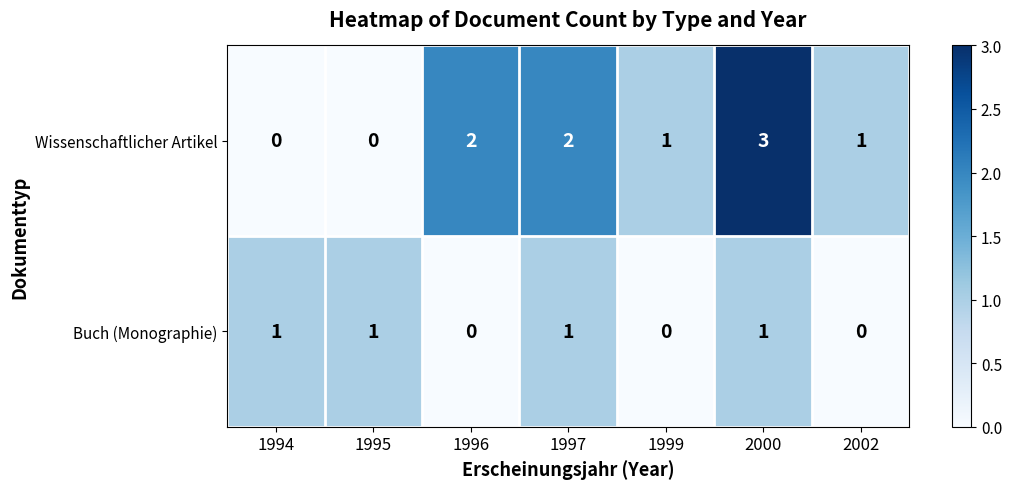

What is the difference between the highest and lowest values at 1996?

2